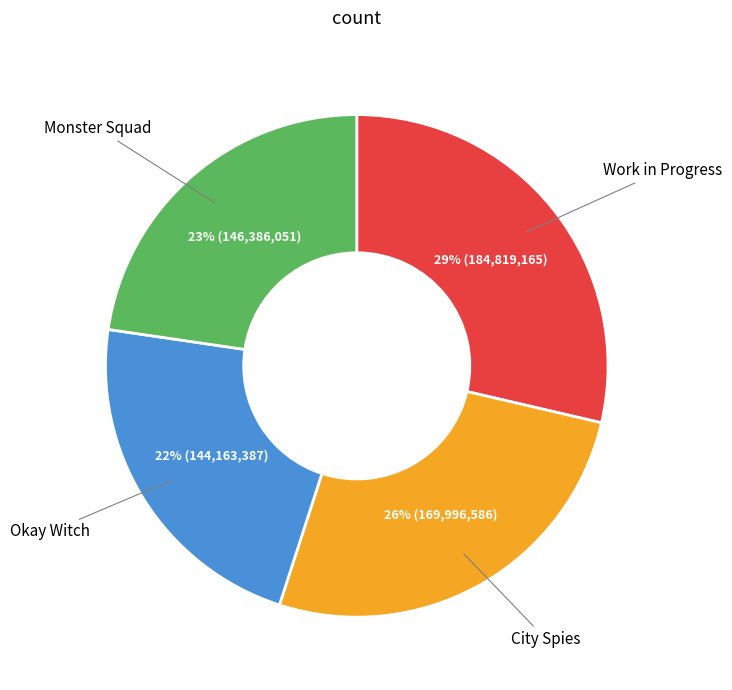

True or false: City Spies accounts for 35% of the total.

False